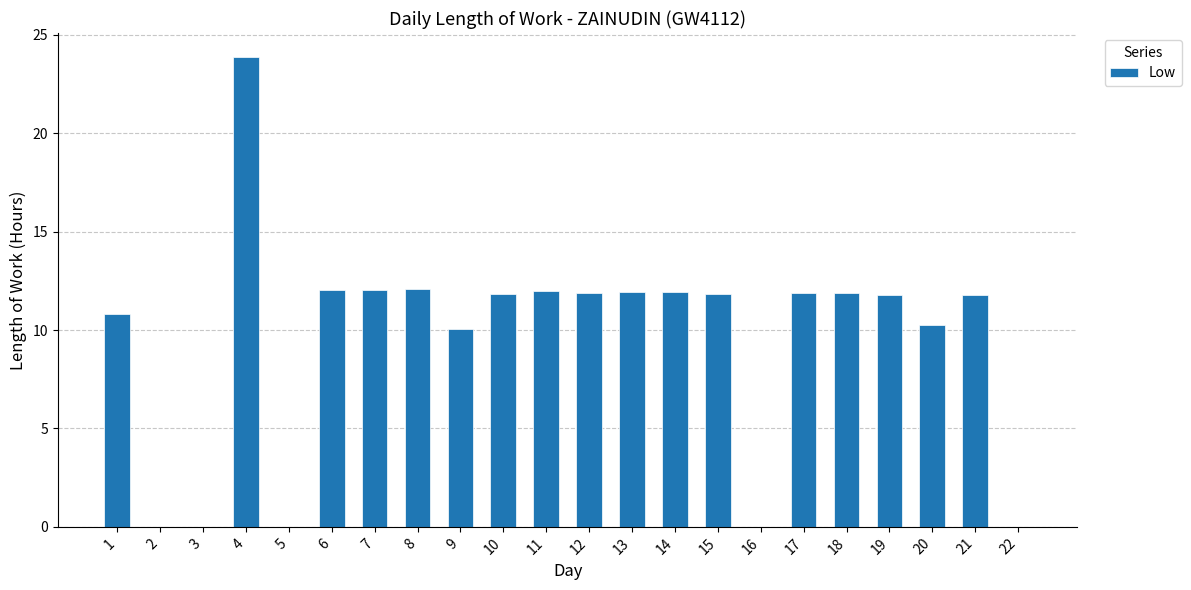

What is the maximum value shown in the chart?

23.9